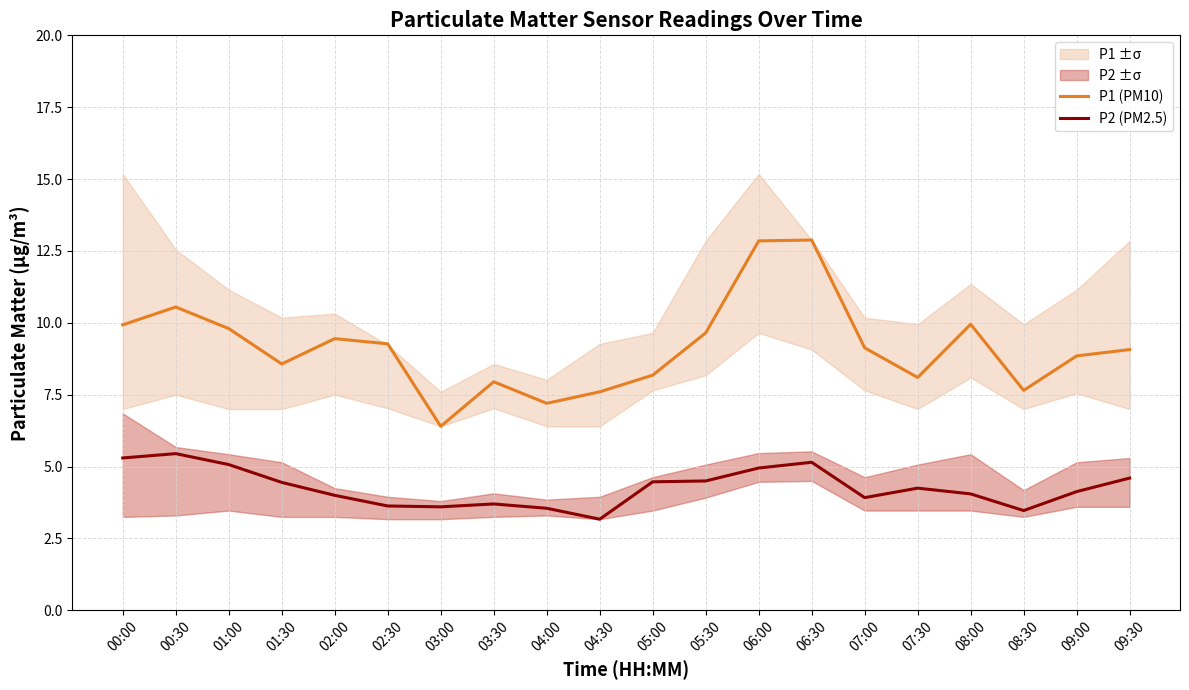

What is the difference between the second highest and minimum values in the P1 (PM10) series?

6.4